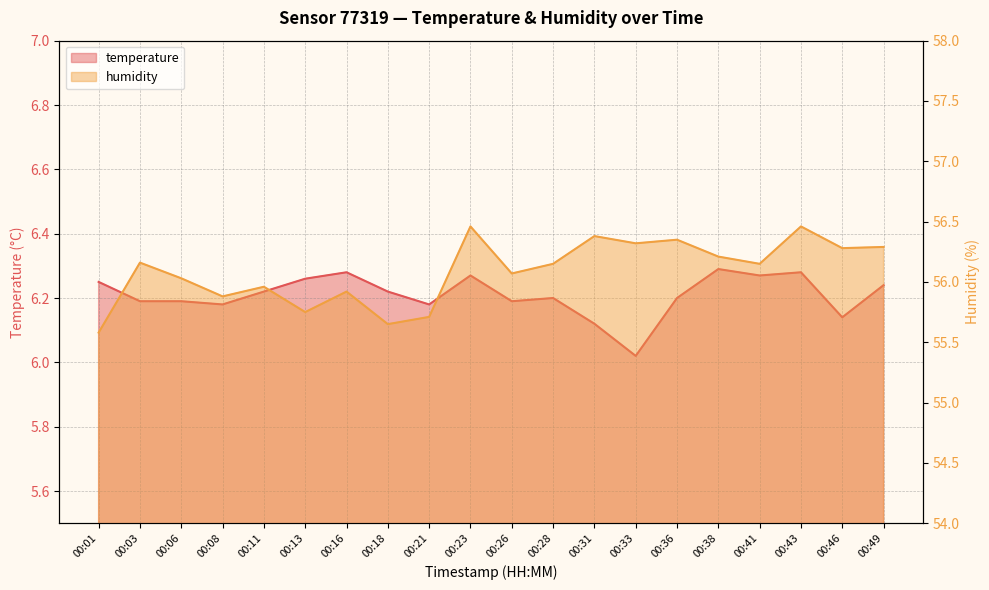

Is it true that temperature equals 6.2 at 00:06?

True